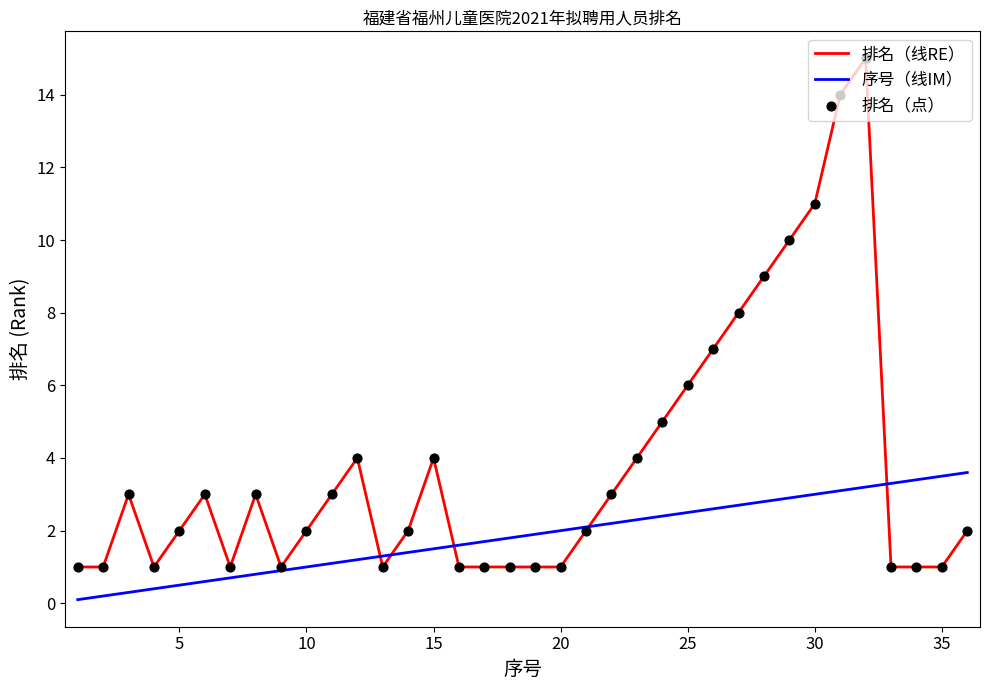

Which series has the largest total across all categories?

排名（线RE）